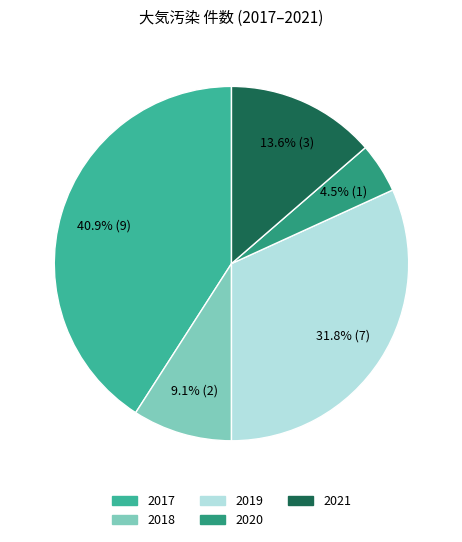

To the nearest percent, what portion does 2017 represent?

41%